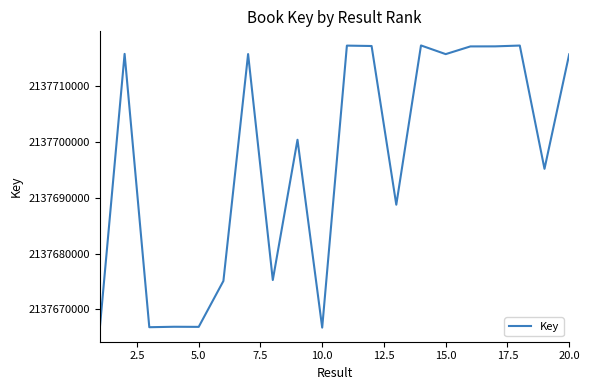

What is the greatest value displayed?

2137717345